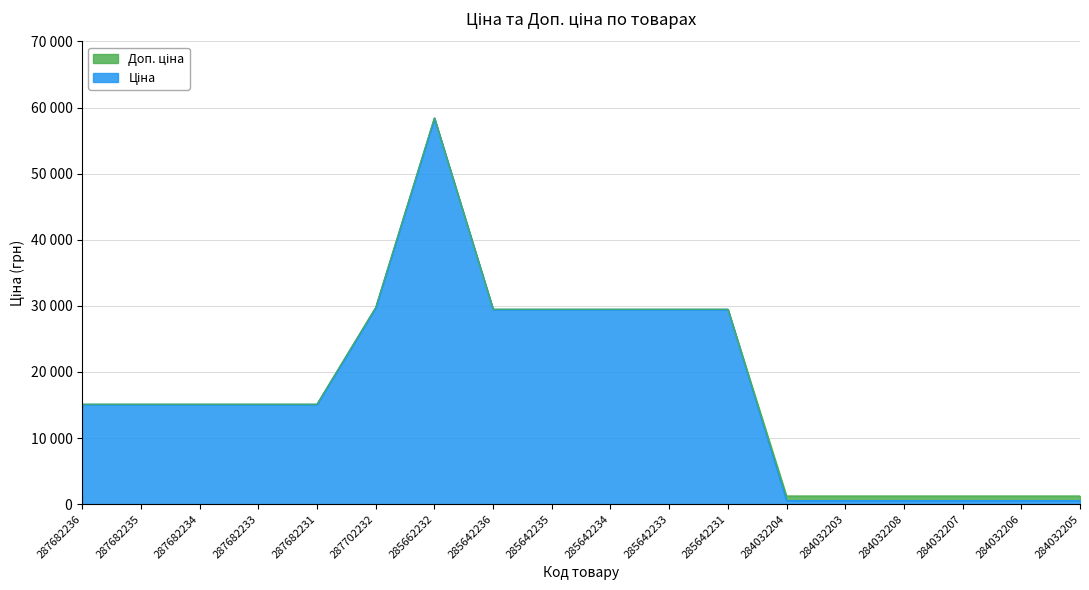

True or false: Доп. ціна has a value of 862.2 at 284032203.

False